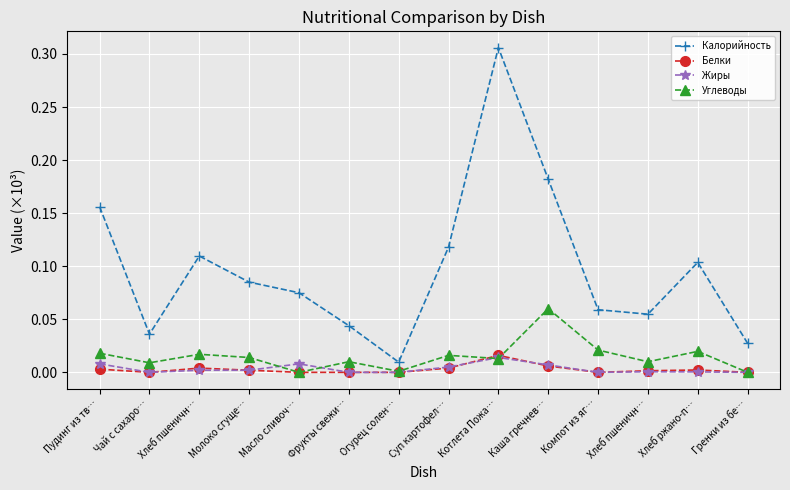

Reading left to right, extract all data points from this chart.

Калорийность: 0.2	0.0	0.1	0.1	0.1	0.0	0.0	0.1	0.3	0.2	0.1	0.1	0.1	0.0
Белки: 0.0	0.0	0.0	0.0	0.0	0.0	0.0	0.0	0.0	0.0	0.0	0.0	0.0	0.0
Жиры: 0.0	0.0	0.0	0.0	0.0	0.0	0.0	0.0	0.0	0.0	0.0	0.0	0.0	0.0
Углеводы: 0.0	0.0	0.0	0.0	0.0	0.0	0.0	0.0	0.0	0.1	0.0	0.0	0.0	0.0